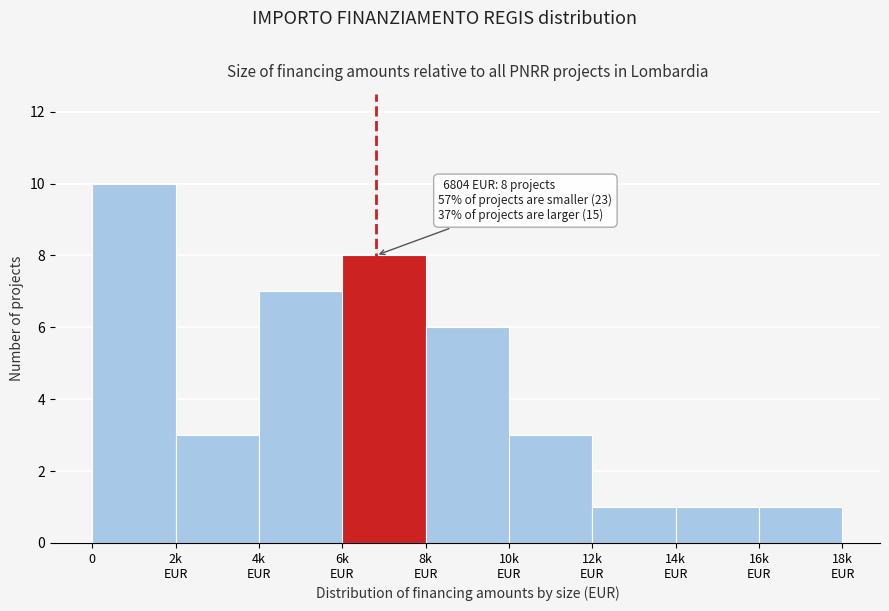

Reading left to right, what are all the values shown in this chart?

10	3	7	8	6	3	1	1	1